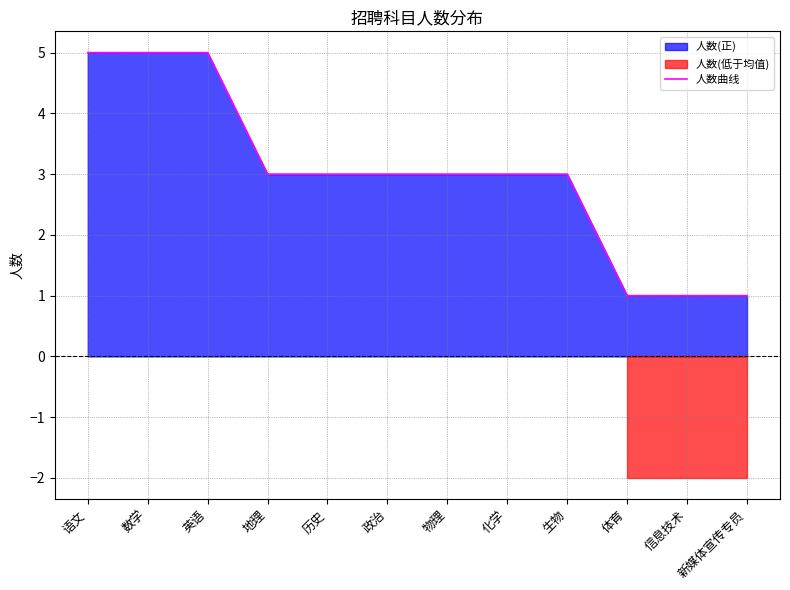

Reading left to right, list all the values displayed in this chart.

5	5	5	3	3	3	3	3	3	1	1	1